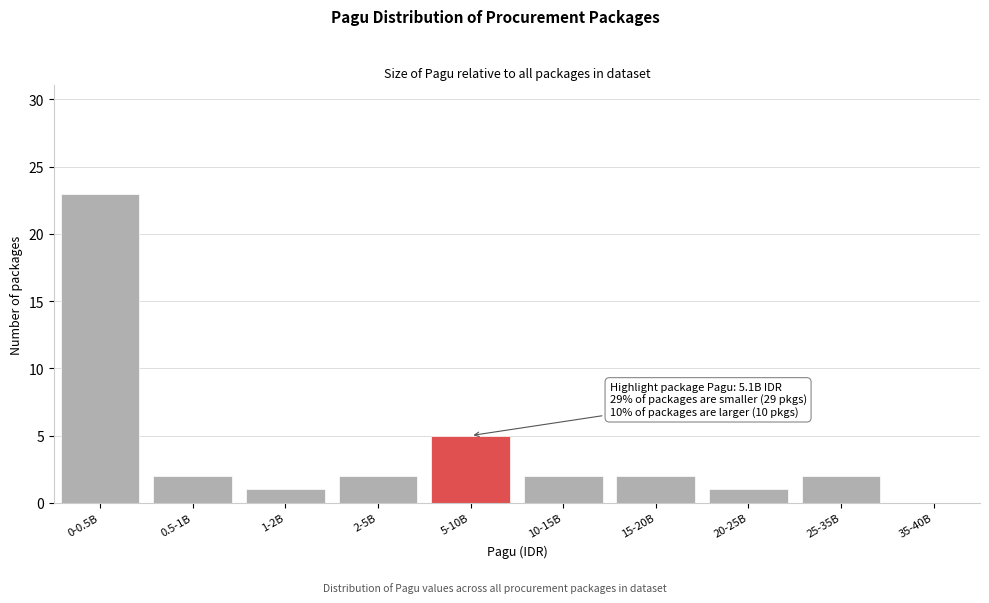

Reading right to left, list all the values displayed in this chart.

35-40B=0	25-35B=2	20-25B=1	15-20B=2	10-15B=2	5-10B=5	2-5B=2	1-2B=1	0.5-1B=2	0-0.5B=23